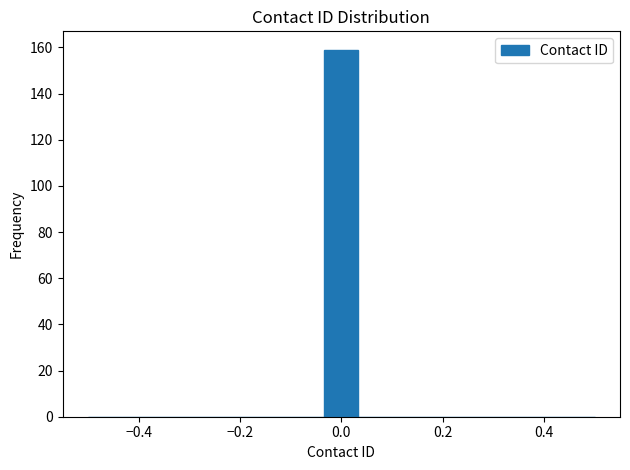

Read against the x-axis, roughly where is the centre of the tallest bar?

0.00